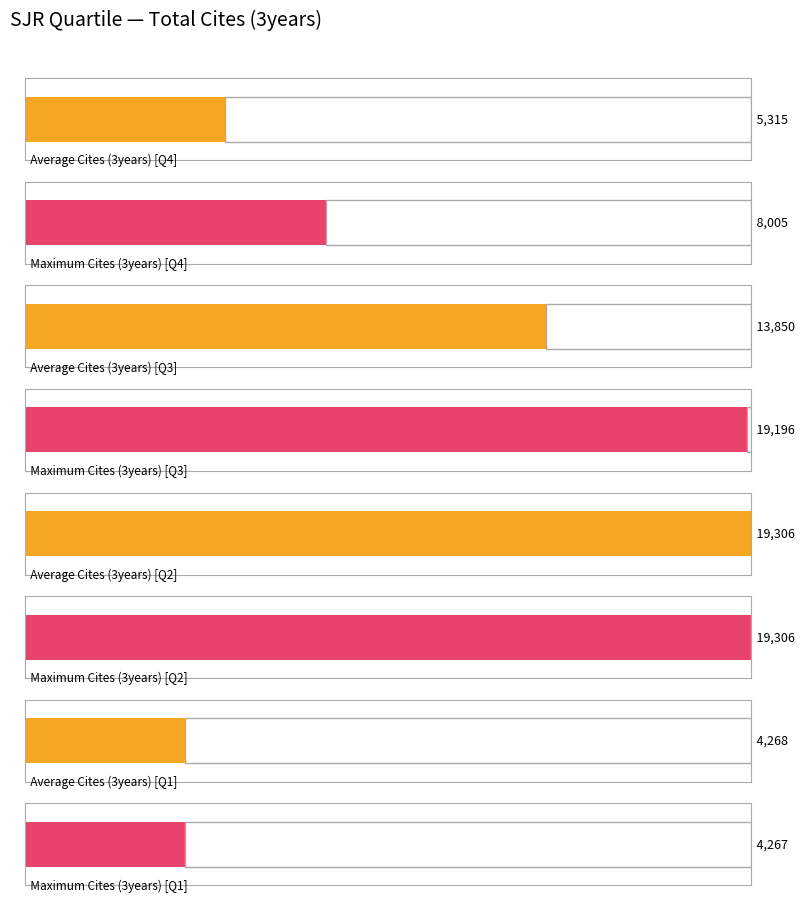

What is the average value of the Maximum utilization series?

12694